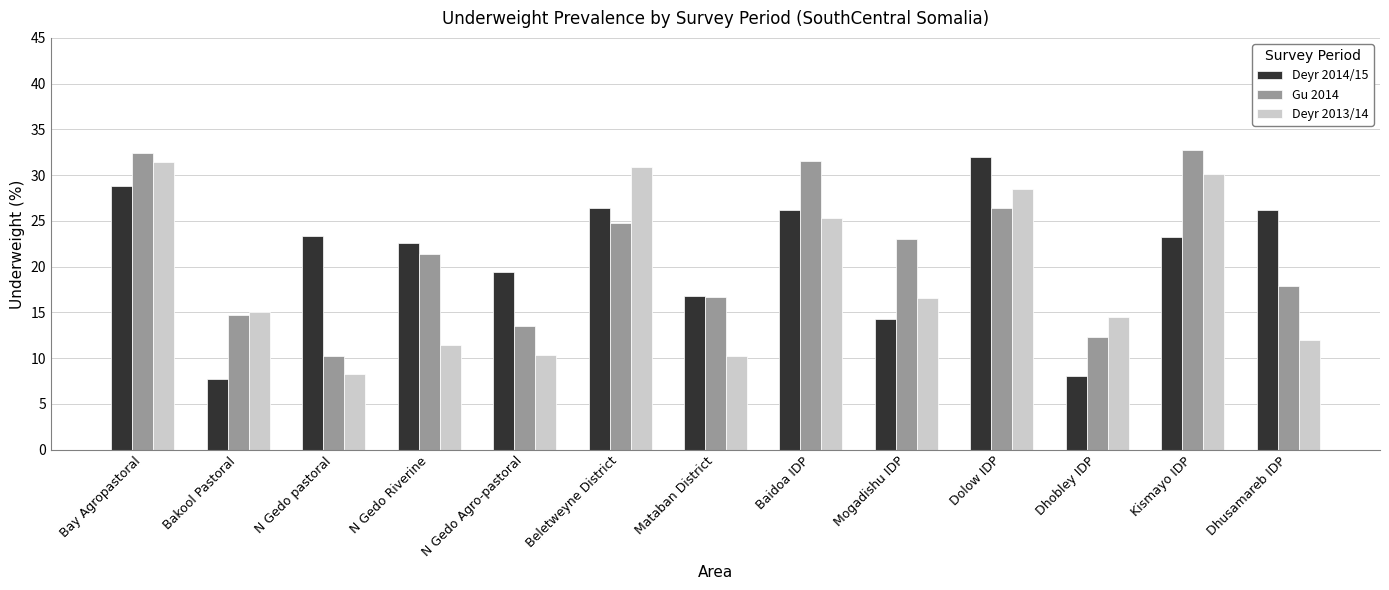

At which label does Deyr 2014/15 first exceed 23?

Bay Agropastoral